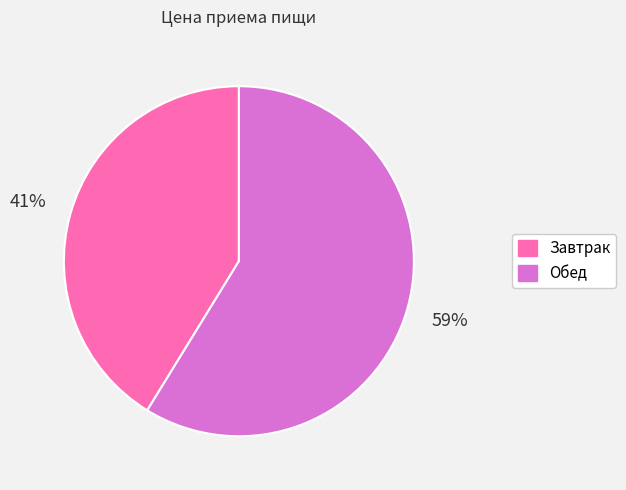

Approximately how many times larger is the value at Обед compared to Завтрак?

1.4